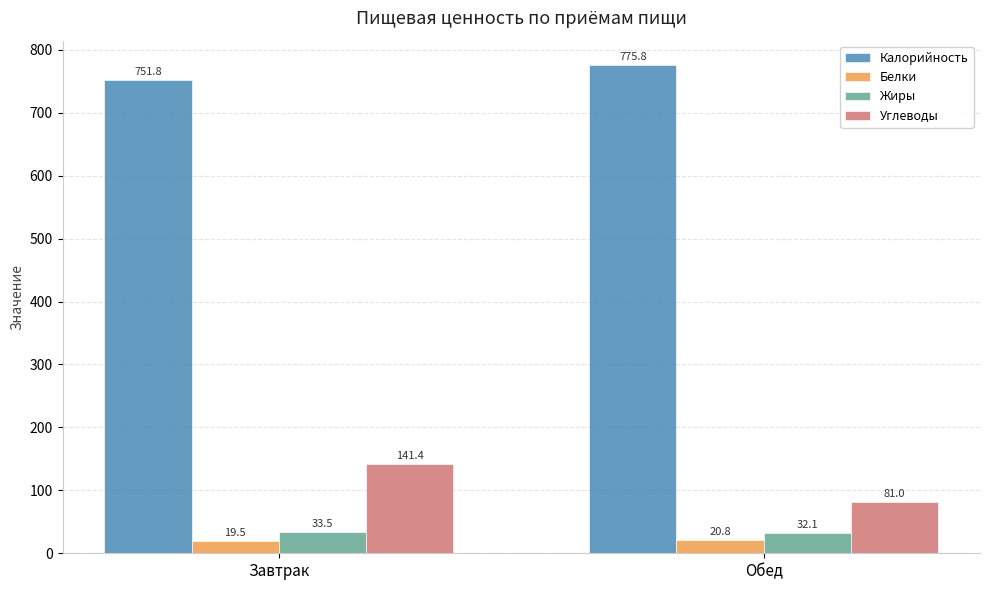

At Завтрак, list the series in order from smallest to largest.

Белки, Жиры, Углеводы, Калорийность